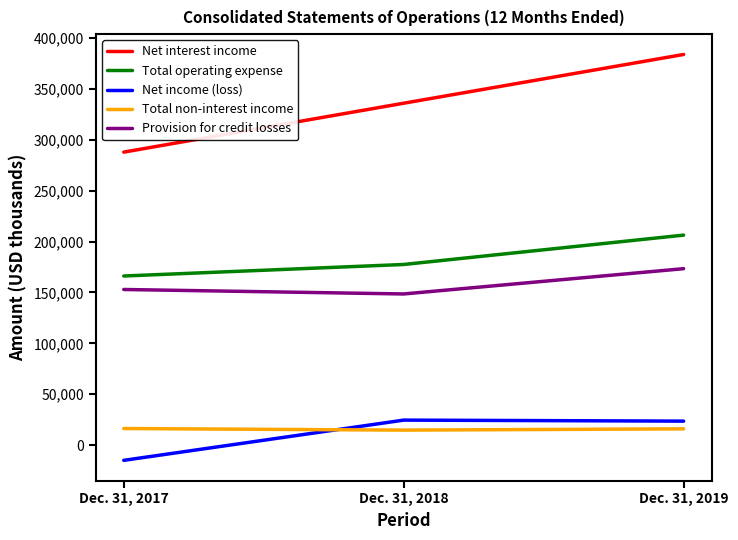

What is the average value of the Provision for credit losses series?

158279